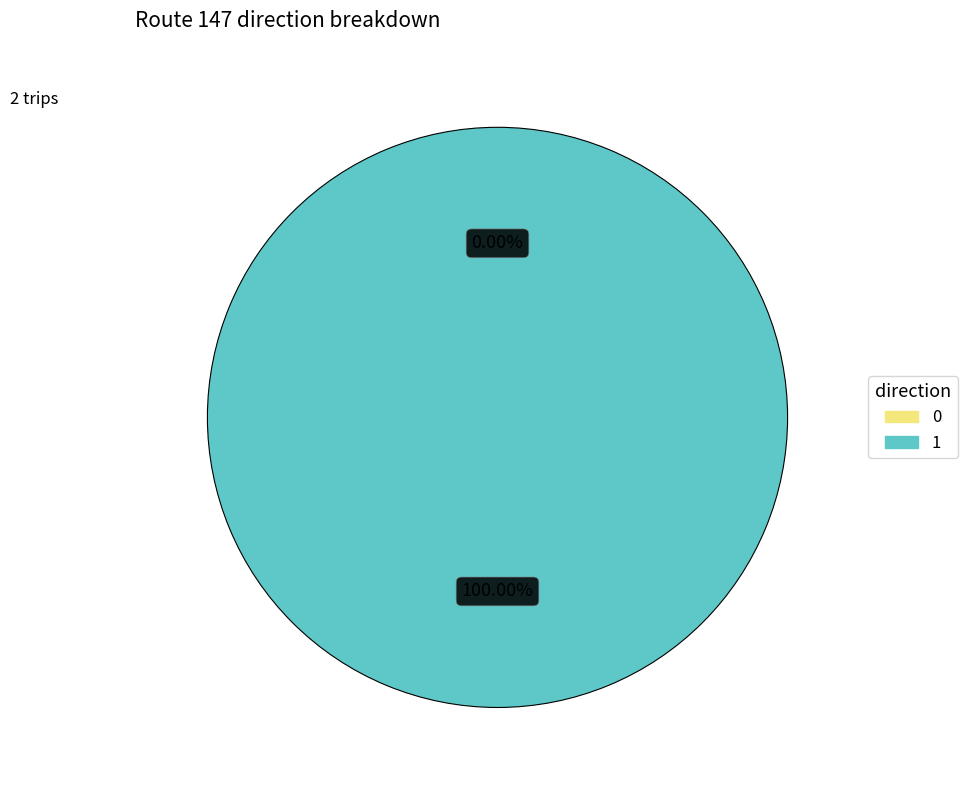

What is the total percentage of 0 and 1?

100.0%